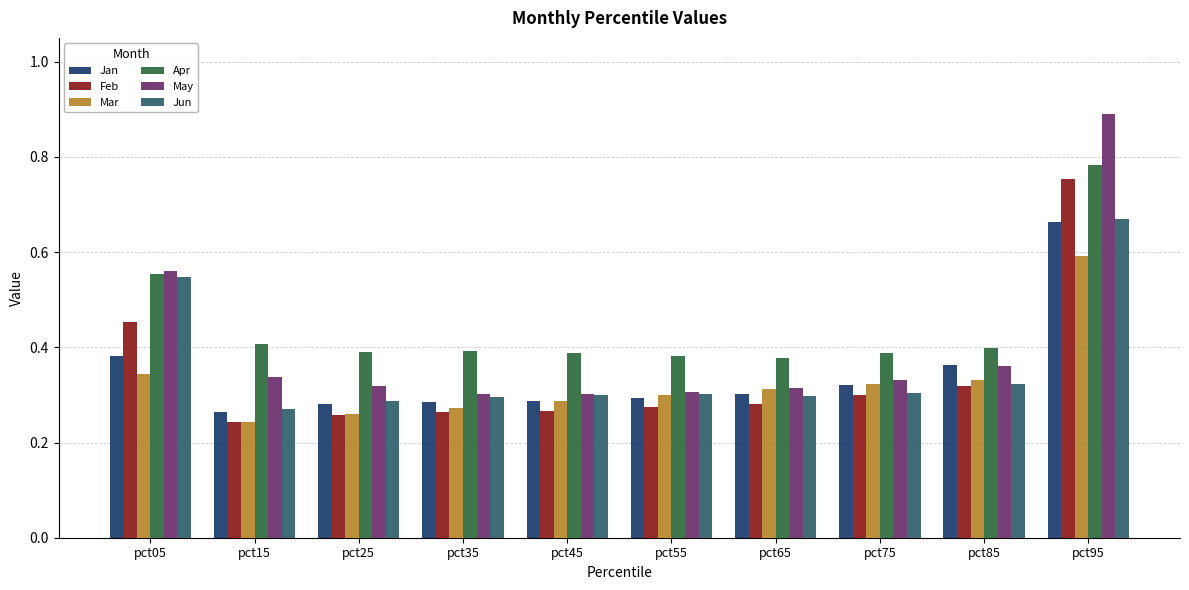

At which category does the chart reach its minimum across all series?

pct15